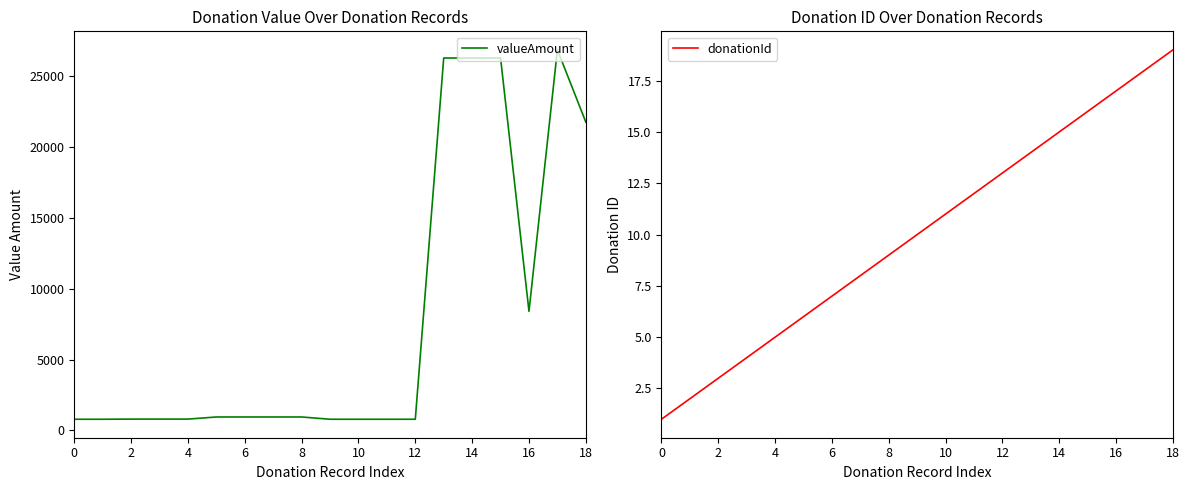

Count the number of data series in this chart.

2